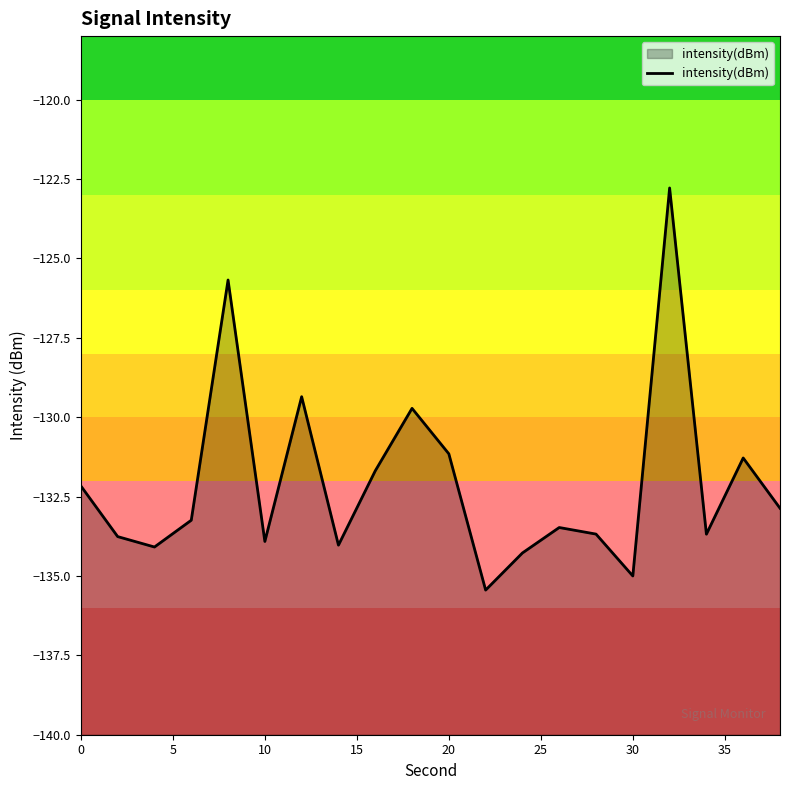

How many interior local valleys (lower than both neighbors) does the data have?

6